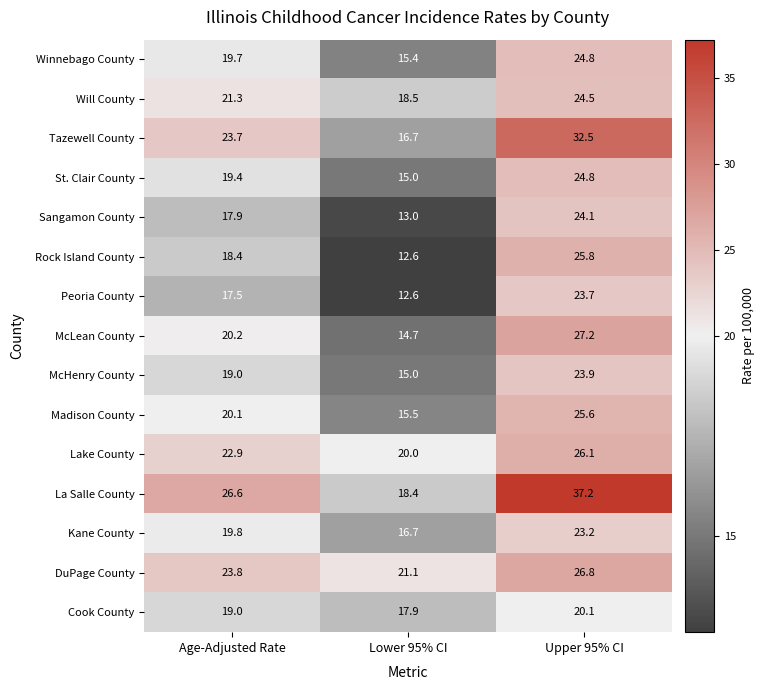

Which series has the largest total across all categories?

La Salle County